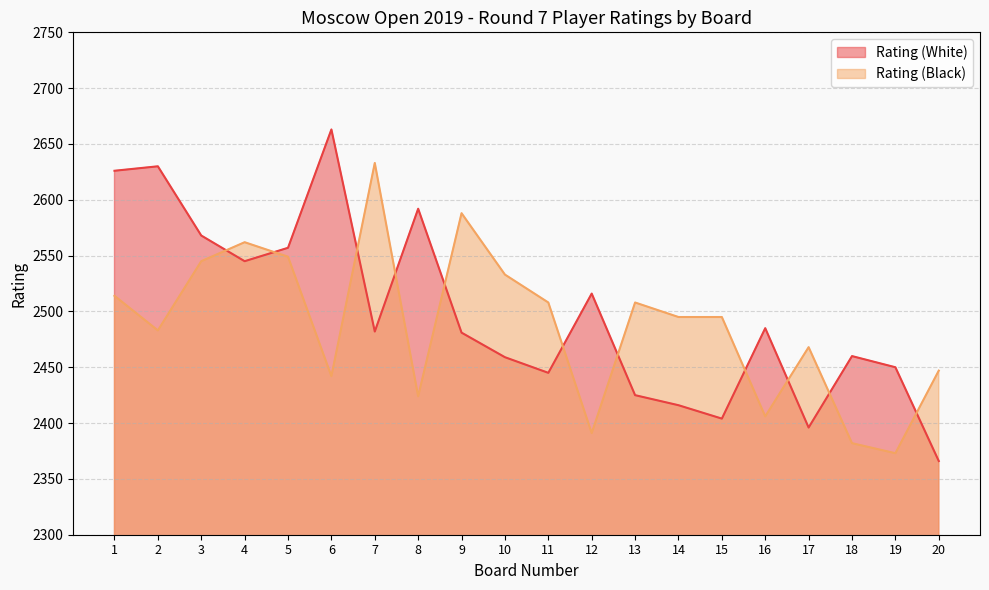

At which category is the sum across all series the highest?

1